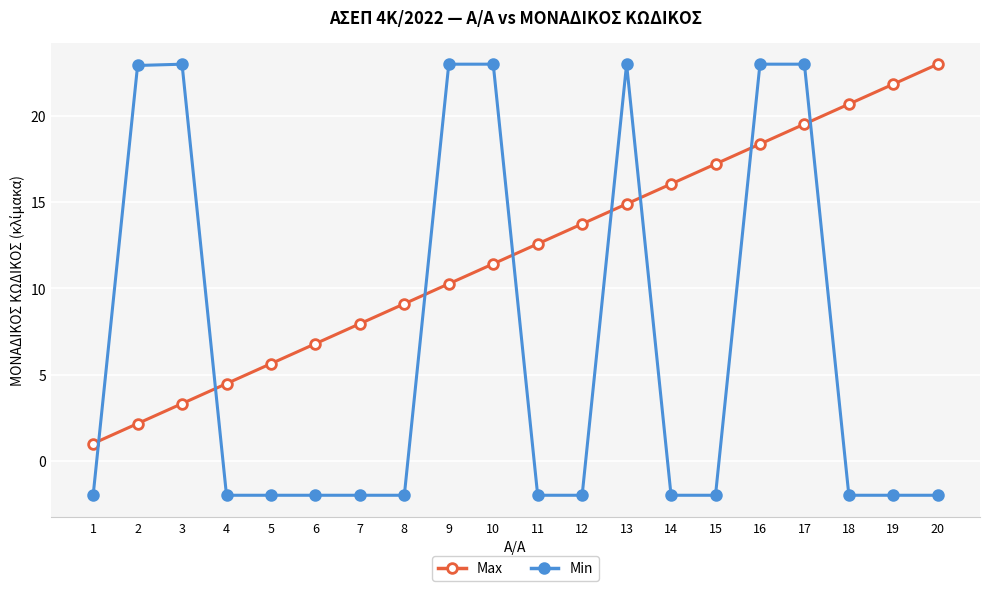

Which series ends up on top after the final intersection of Max and Min?

Max